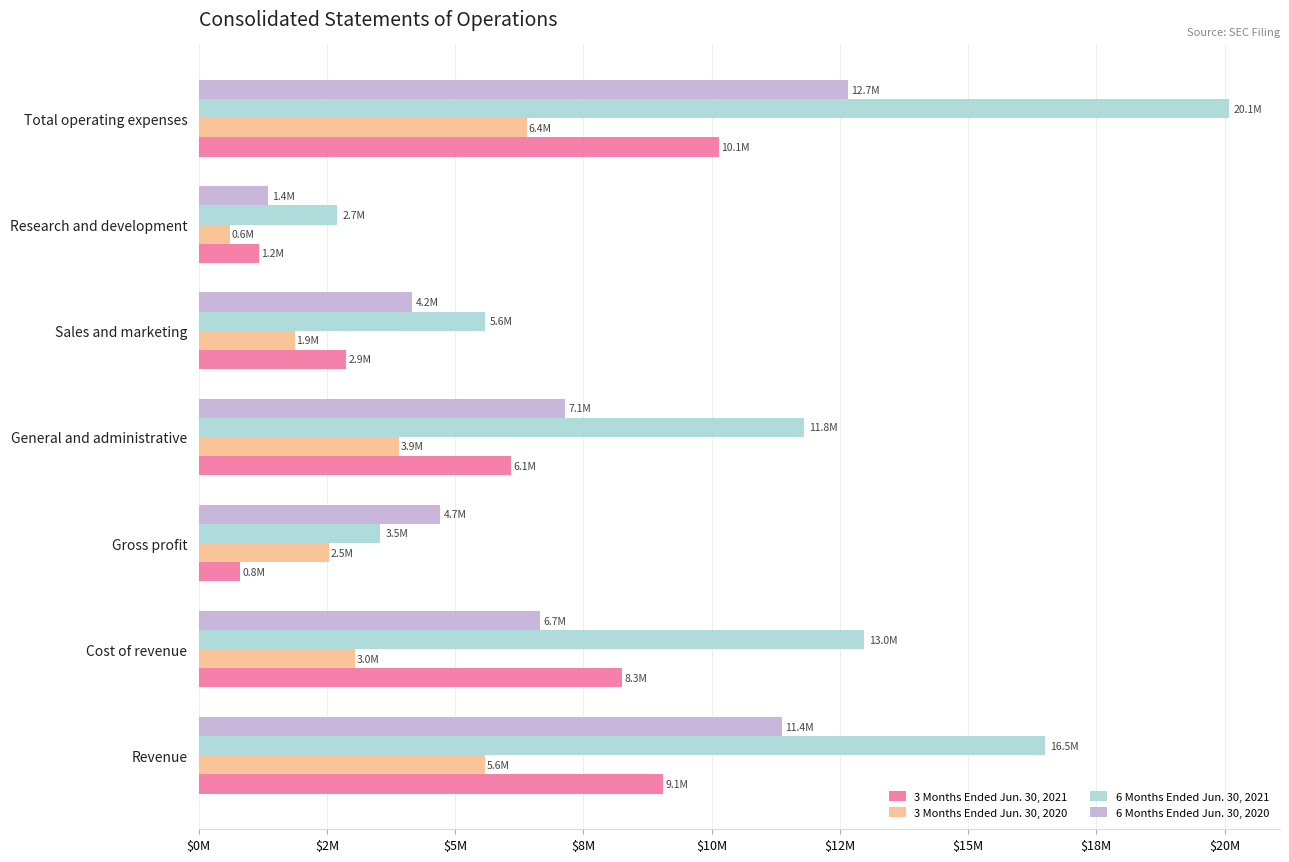

Which category has the lowest value in the 6 Months Ended Jun. 30, 2021 series?

Research and development